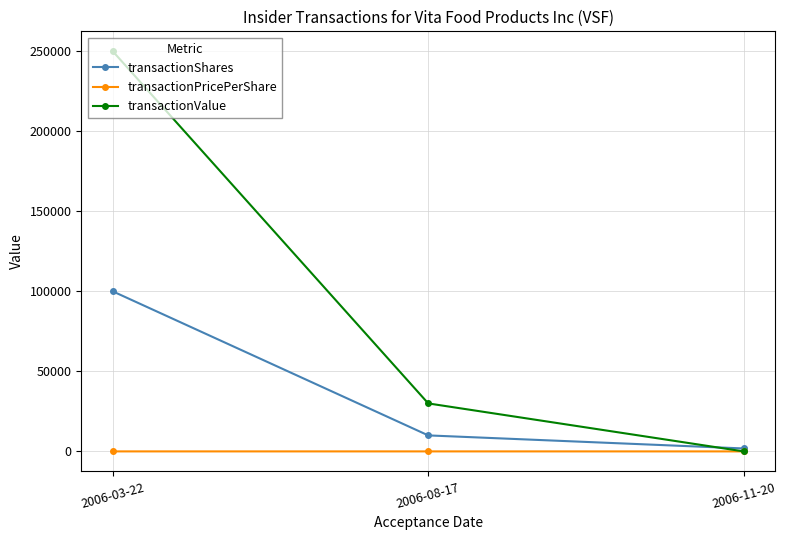

Count the number of categories in the chart.

3